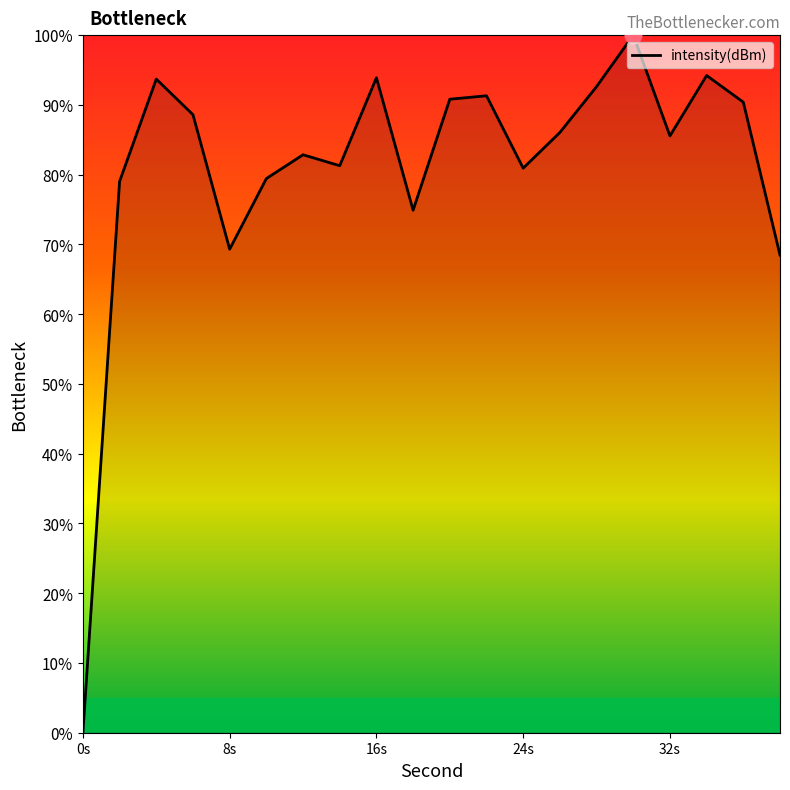

How many interior local valleys (lower than both neighbors) does the data have?

5